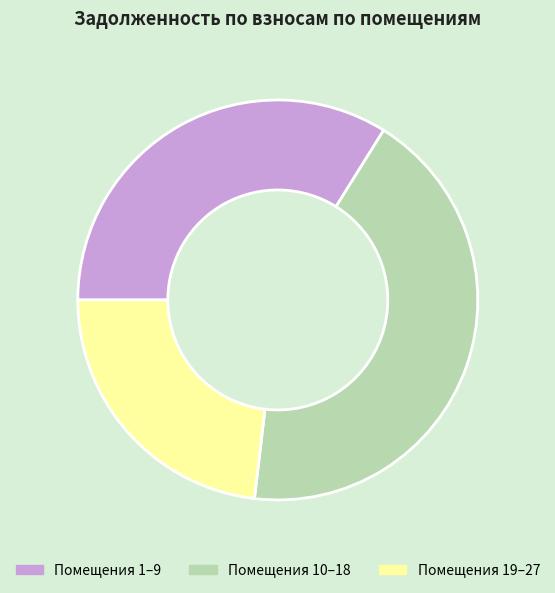

How many segments does this pie chart have?

3